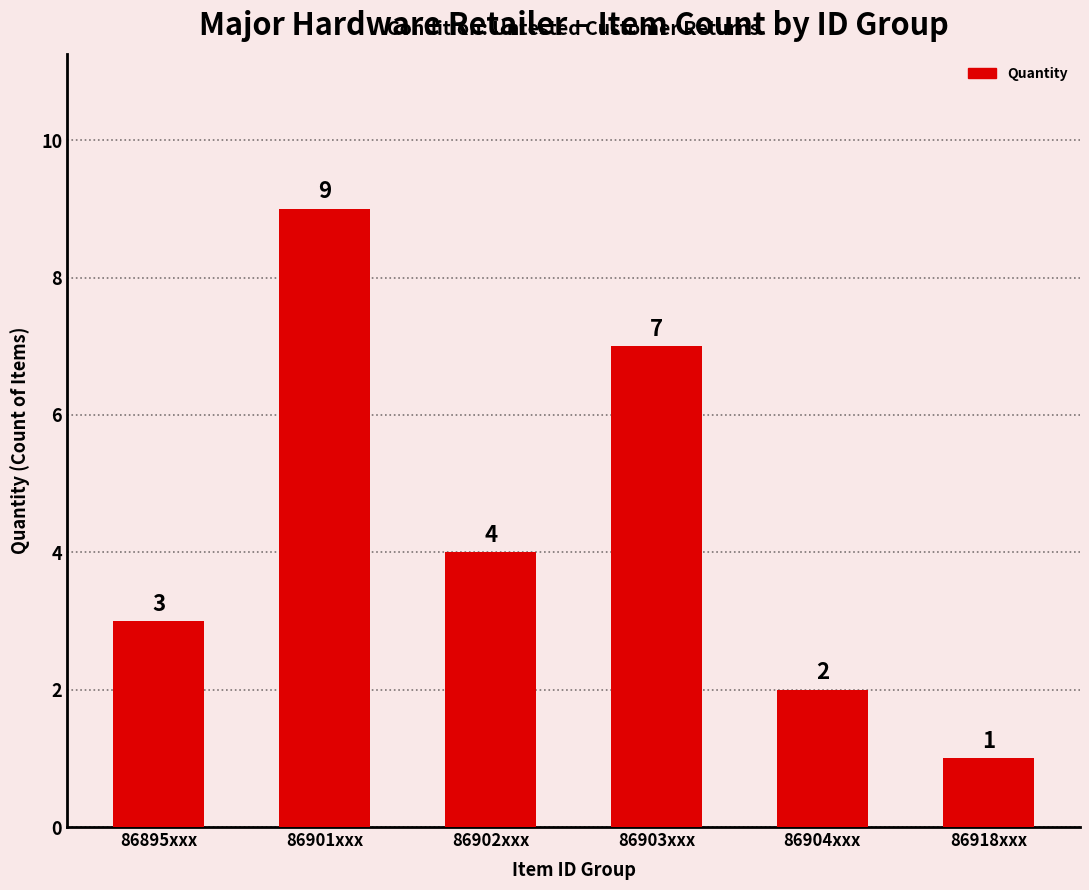

Is it true that the value at 86918xxx is 2?

False